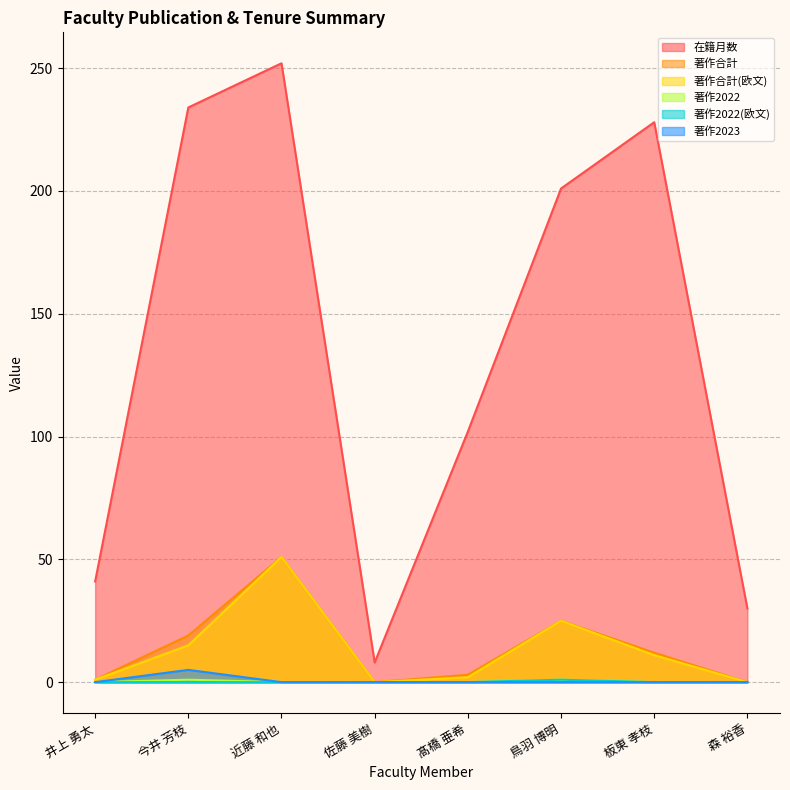

List the labels in order of 著作2022 value, largest first.

今井 芳枝, 鳥羽 博明, 井上 勇太, 近藤 和也, 佐藤 美樹, 髙橋 亜希, 板東 孝枝, 森 裕香